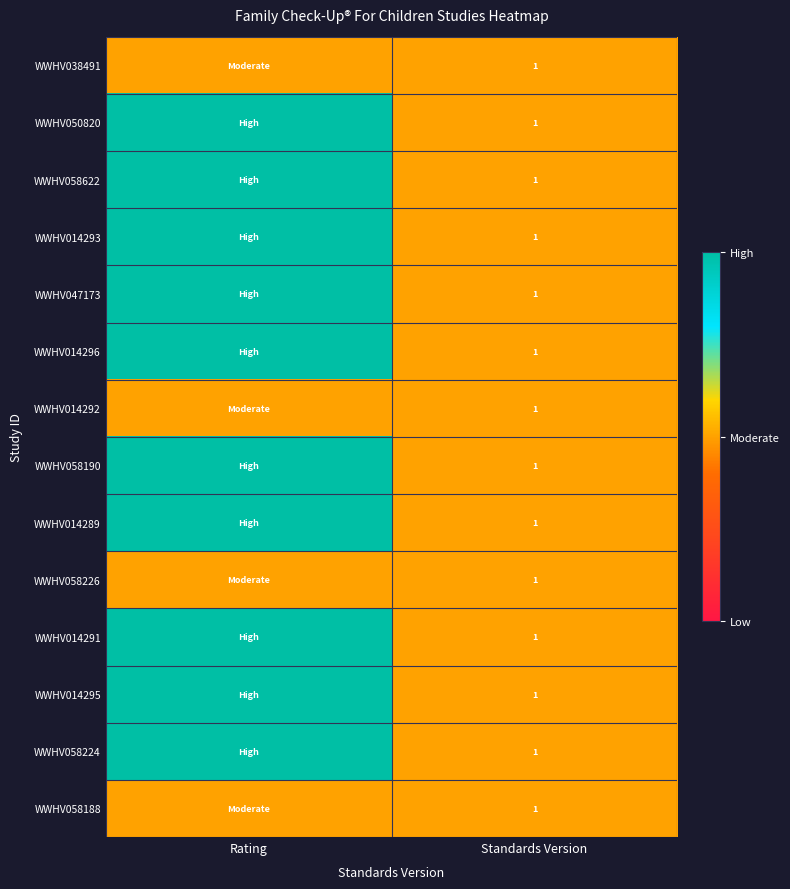

Rank the series by their maximum value, from lowest to highest.

WWHV038491, WWHV014292, WWHV058226, WWHV058188, WWHV050820, WWHV058622, WWHV014293, WWHV047173, WWHV014296, WWHV058190, WWHV014289, WWHV014291, WWHV014295, WWHV058224